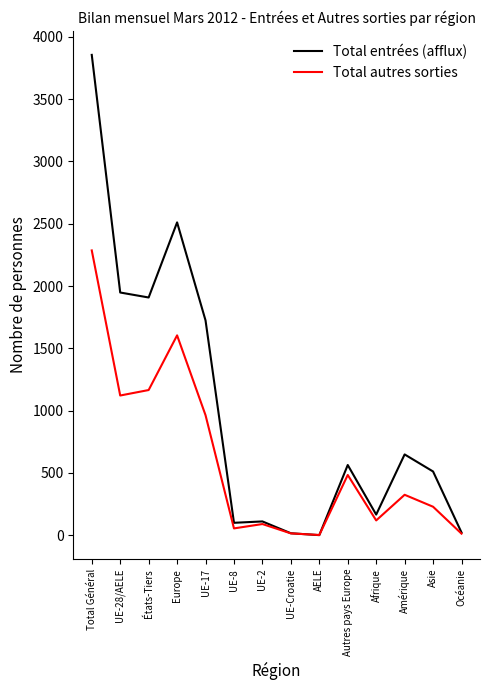

What position from the right is Afrique?

4